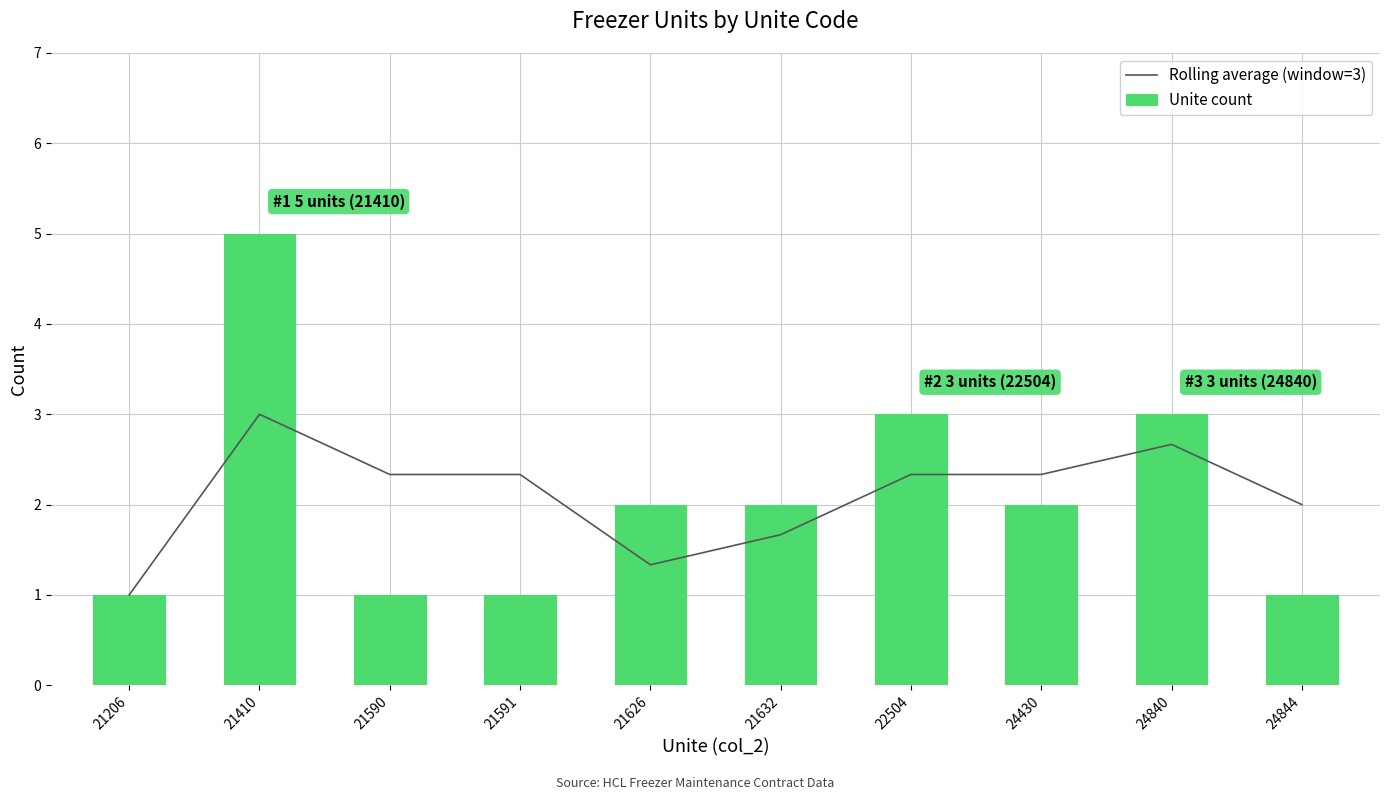

Is it true that Rolling average (window=3) equals 2.3 at 24430?

True